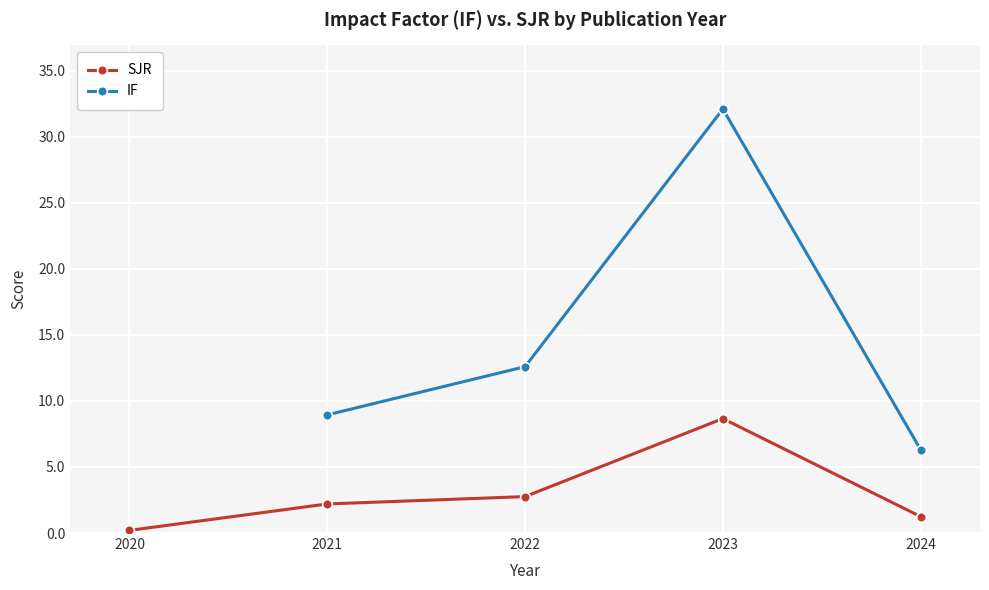

What is the highest value of the SJR series?

8.7